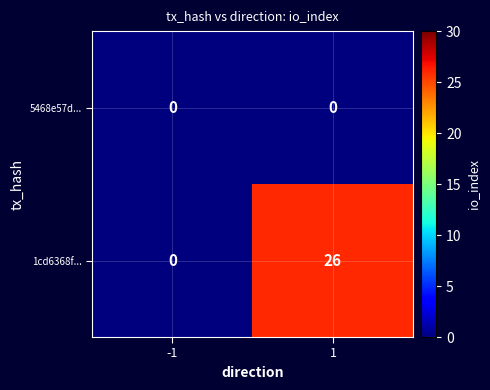

Which series has the largest range (max minus min)?

1cd6368f...